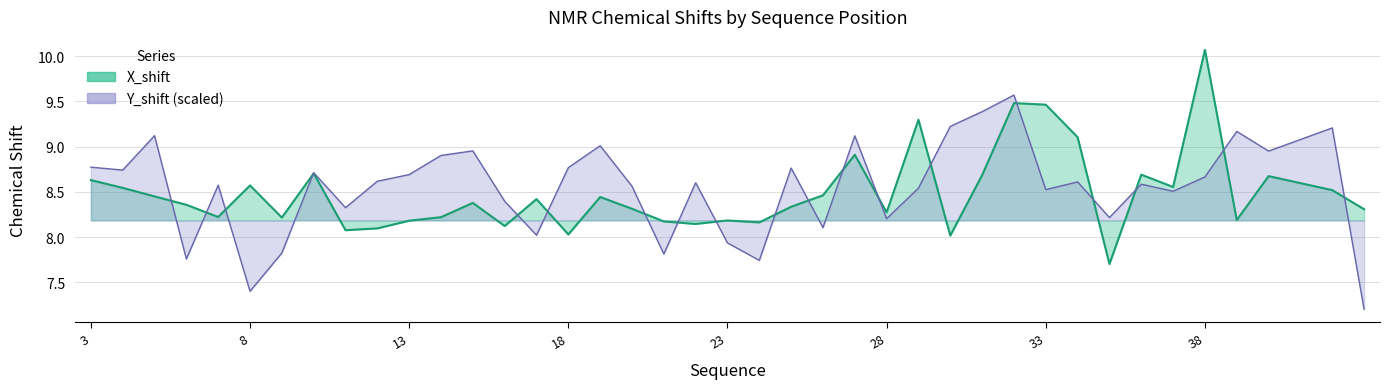

How many lines are shown in the chart?

2